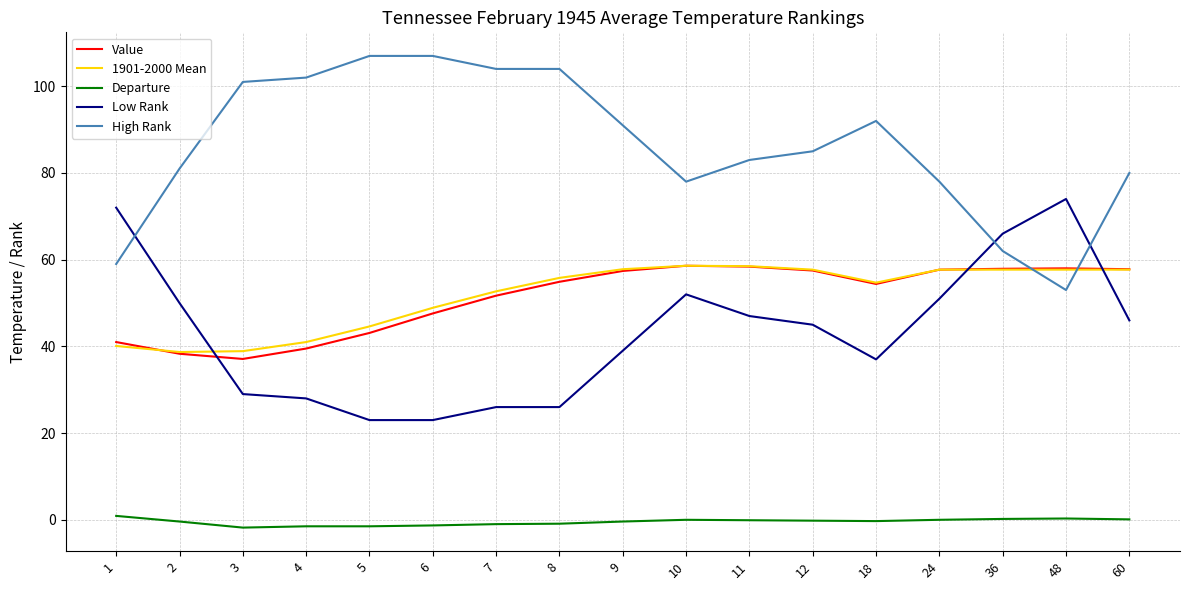

True or false: Value and Departure intersect in this chart.

False